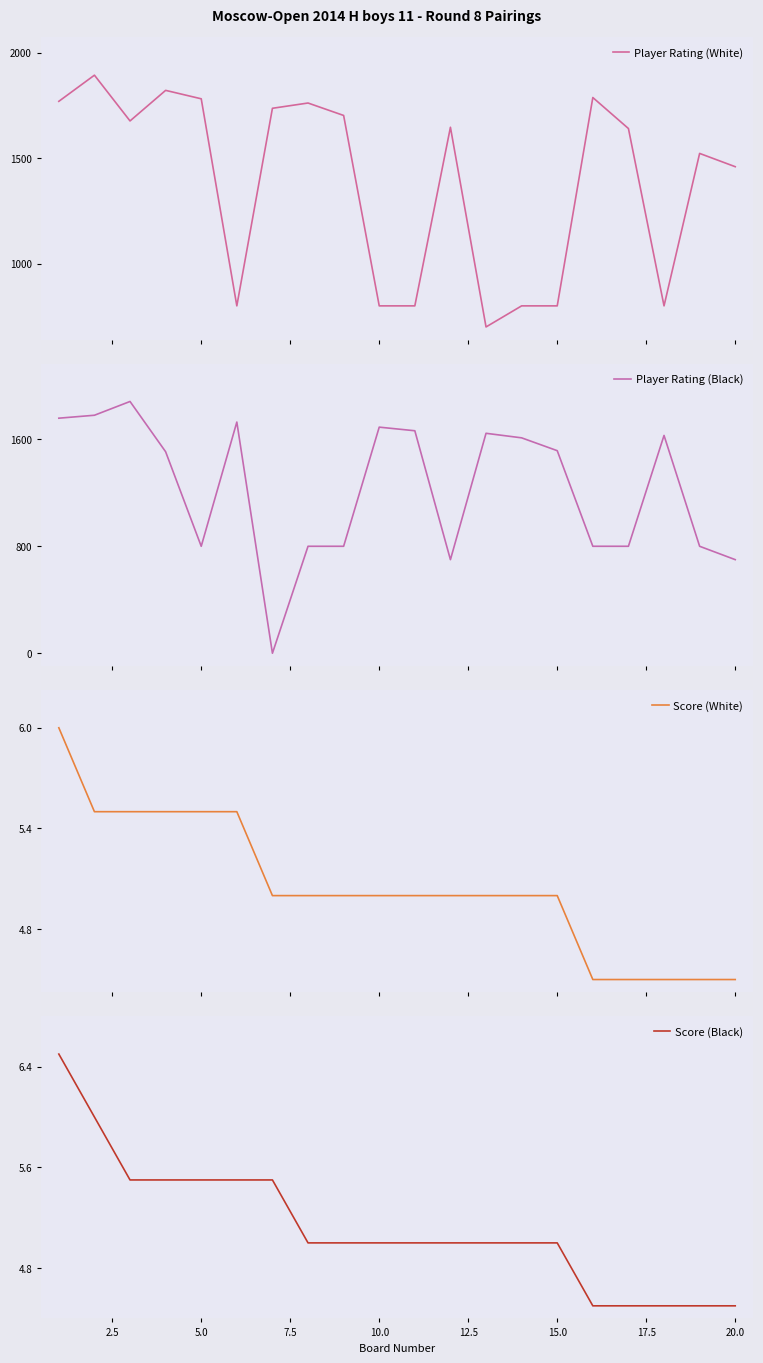

What is the highest value of the Player Rating (White) series?

1894